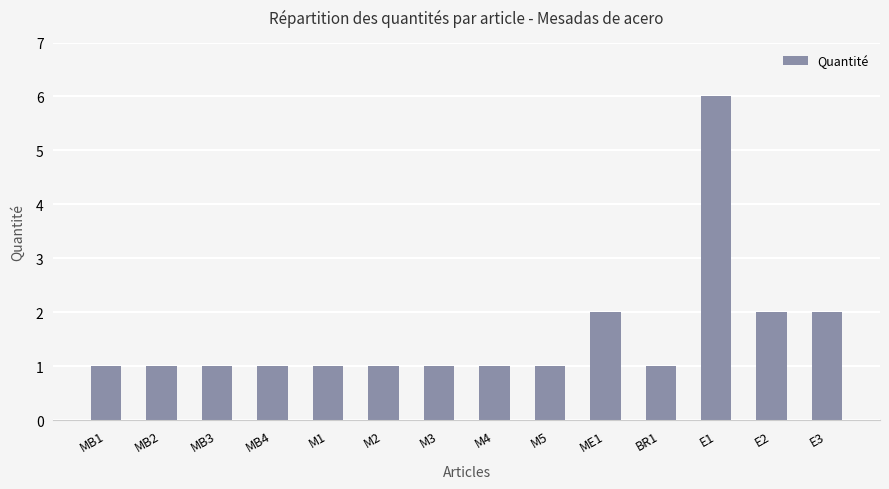

How many values are between 1 and 2?

13